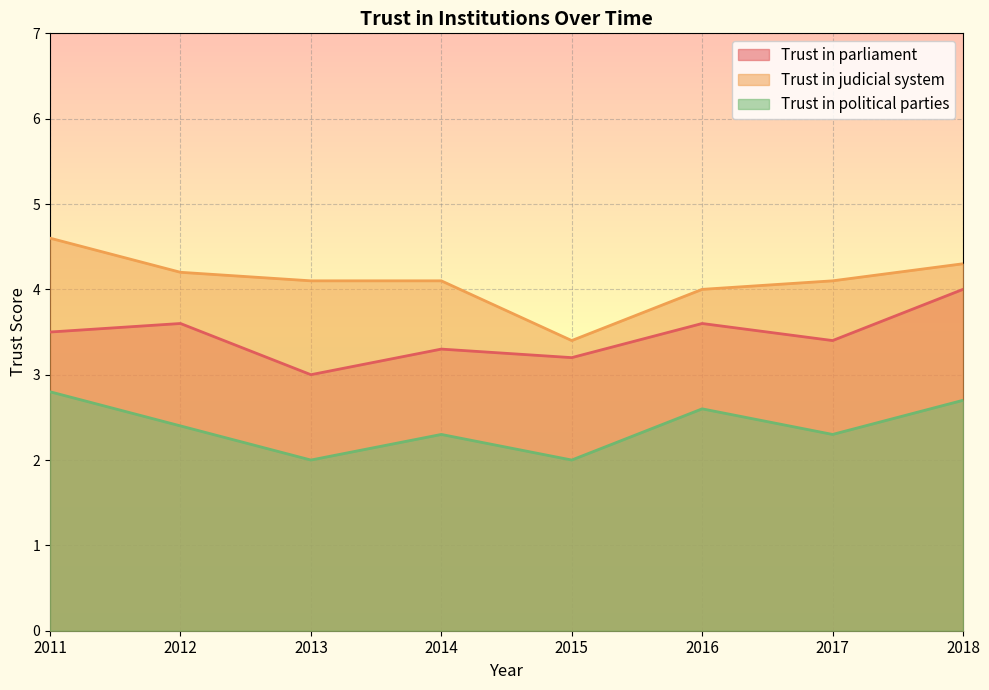

At which category is the sum across all series the highest?

2018